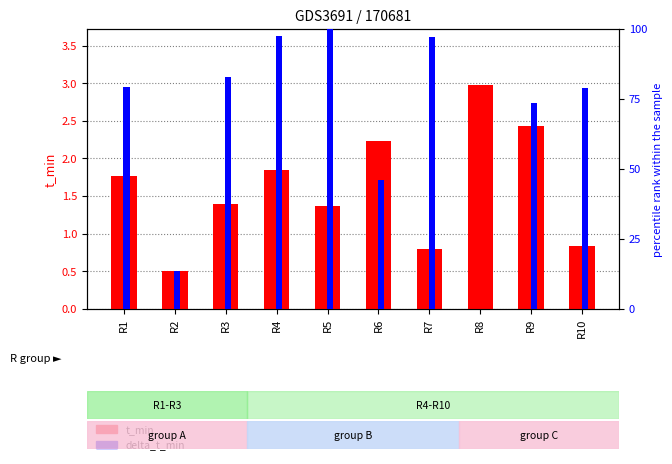

How many values in the delta_t_min series are below 79?

4